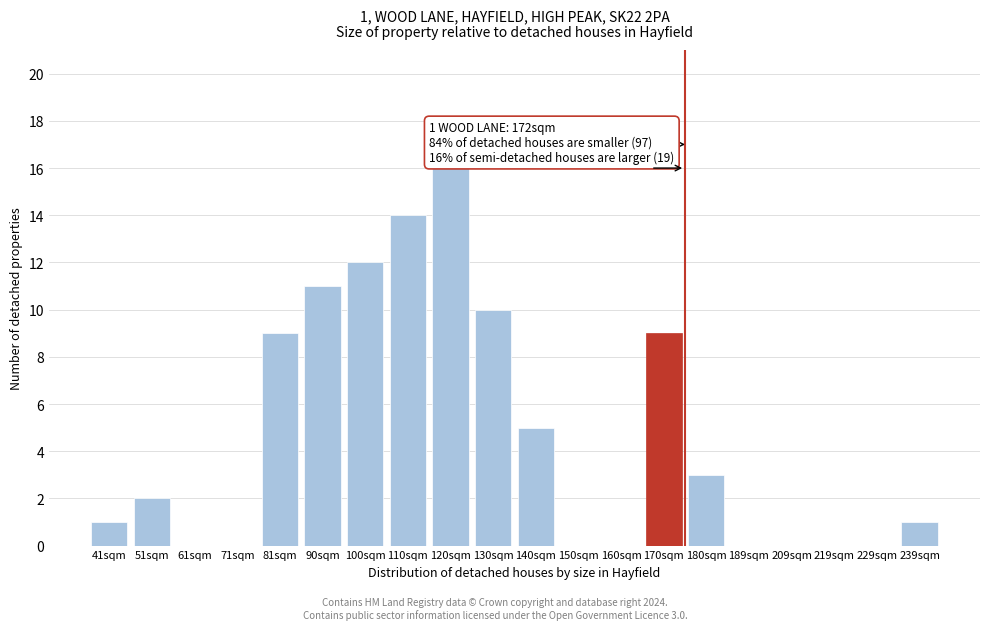

Reading left to right, what are all the values shown in this chart?

41sqm=1	51sqm=2	61sqm=0	71sqm=0	81sqm=9	90sqm=11	100sqm=12	110sqm=14	120sqm=16	130sqm=10	140sqm=5	150sqm=0	160sqm=0	170sqm=9	180sqm=3	189sqm=0	209sqm=0	219sqm=0	229sqm=0	239sqm=1